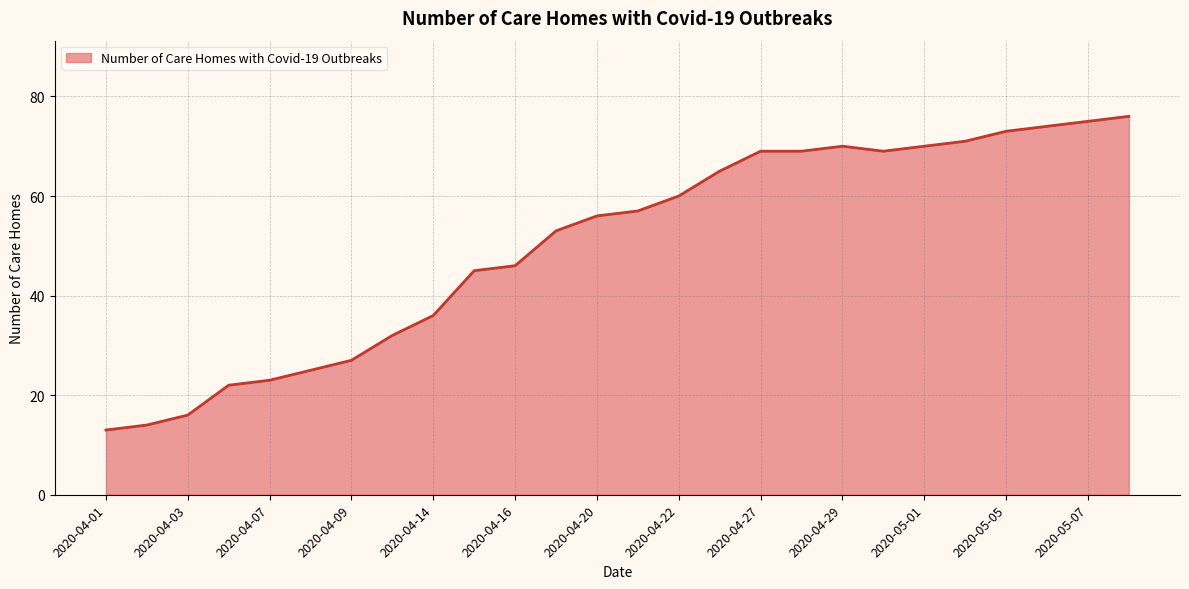

What is the difference between the maximum and minimum values?

63